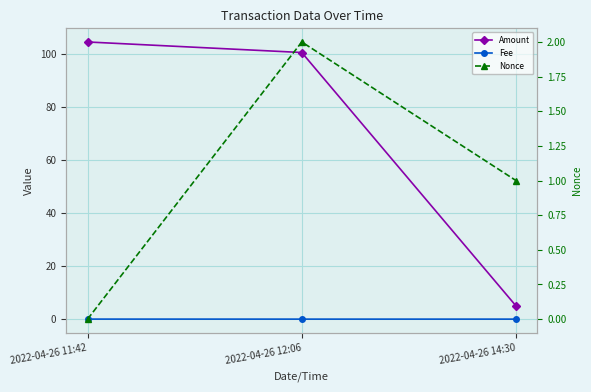

What is the label of the 2nd point from the left?

2022-04-26 12:06